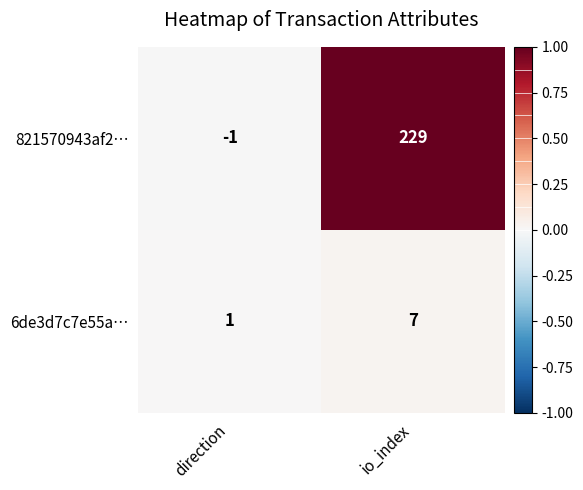

The value of 821570943af2… at io_index is 229. True or false?

True